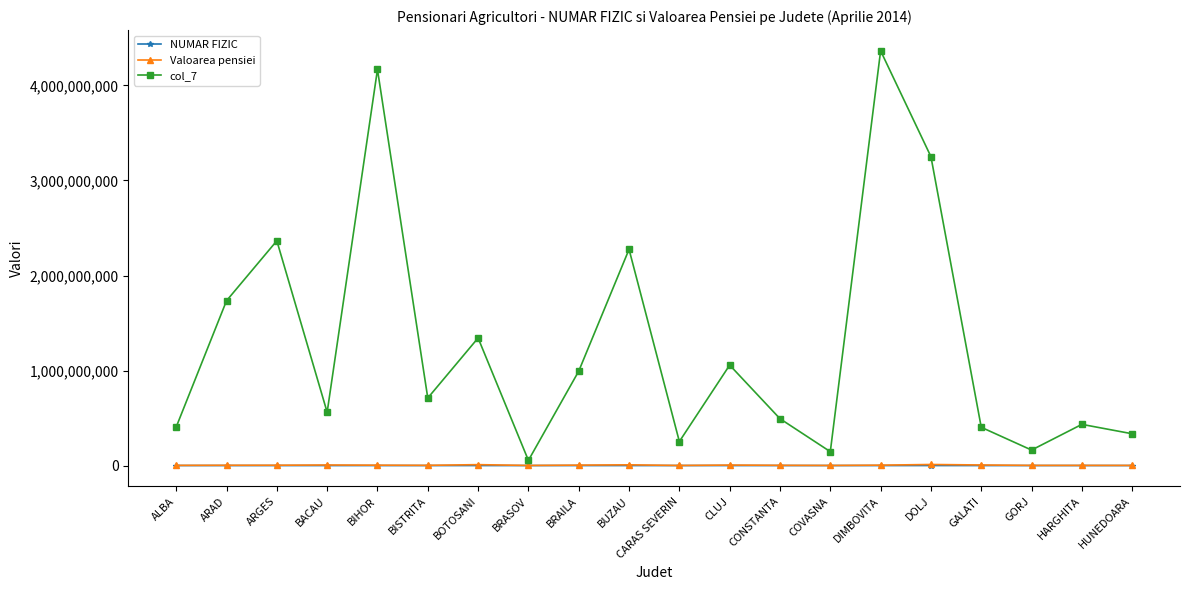

What is the label of the 5th point from the left?

BIHOR